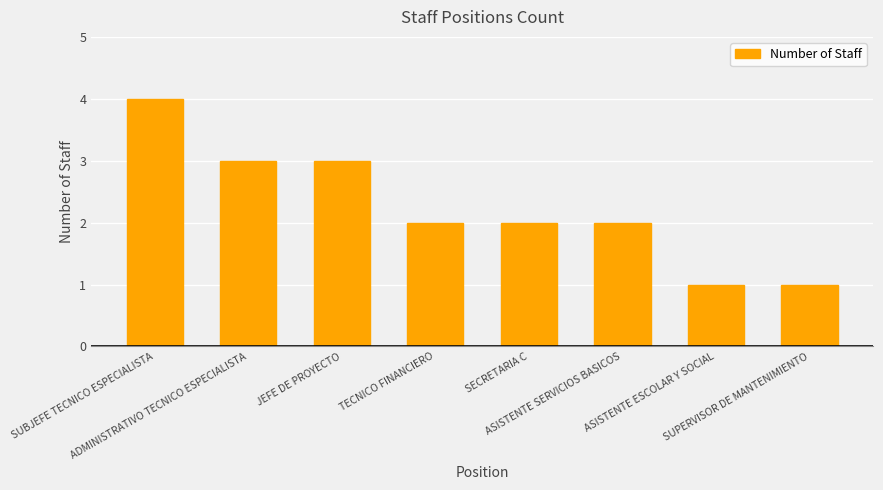

What is the difference between the maximum and minimum values?

3